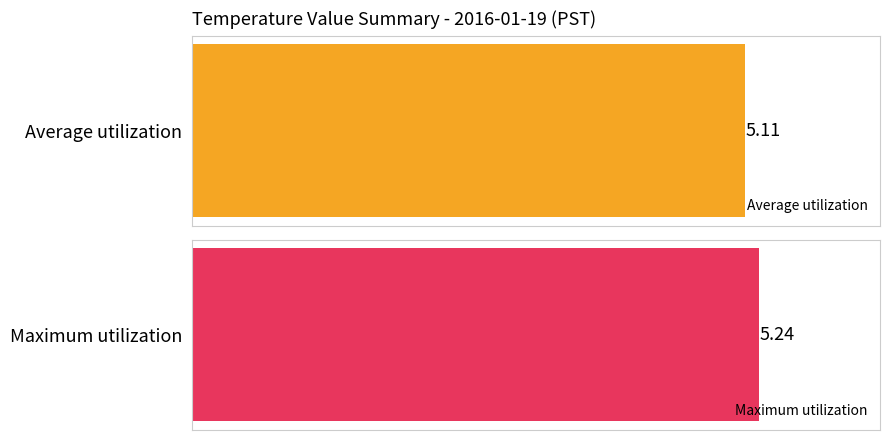

What is the total value across all series at 14?

10.4